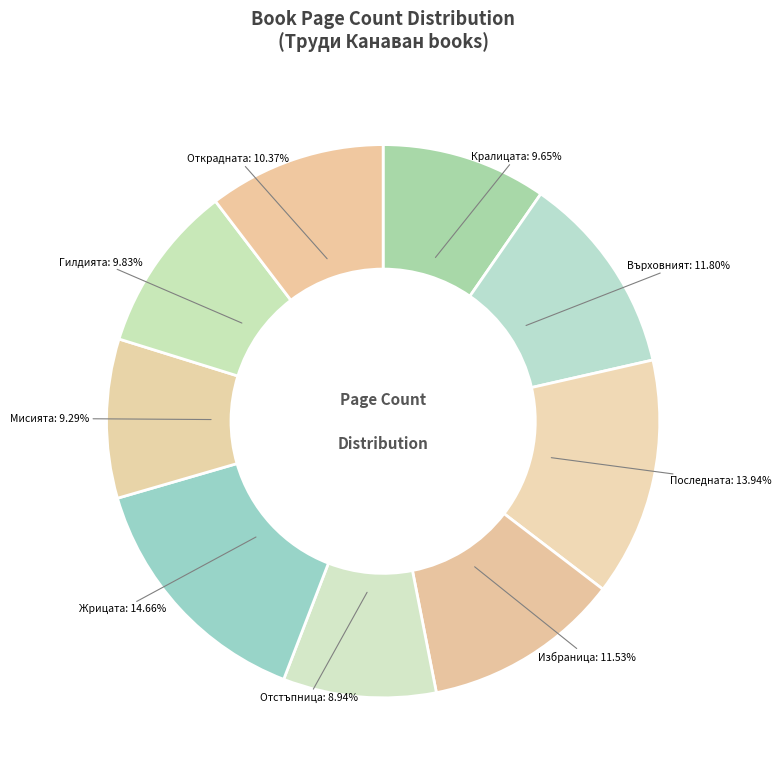

Approximately how many times larger is the value at Гилдията compared to Отстъпница?

1.1